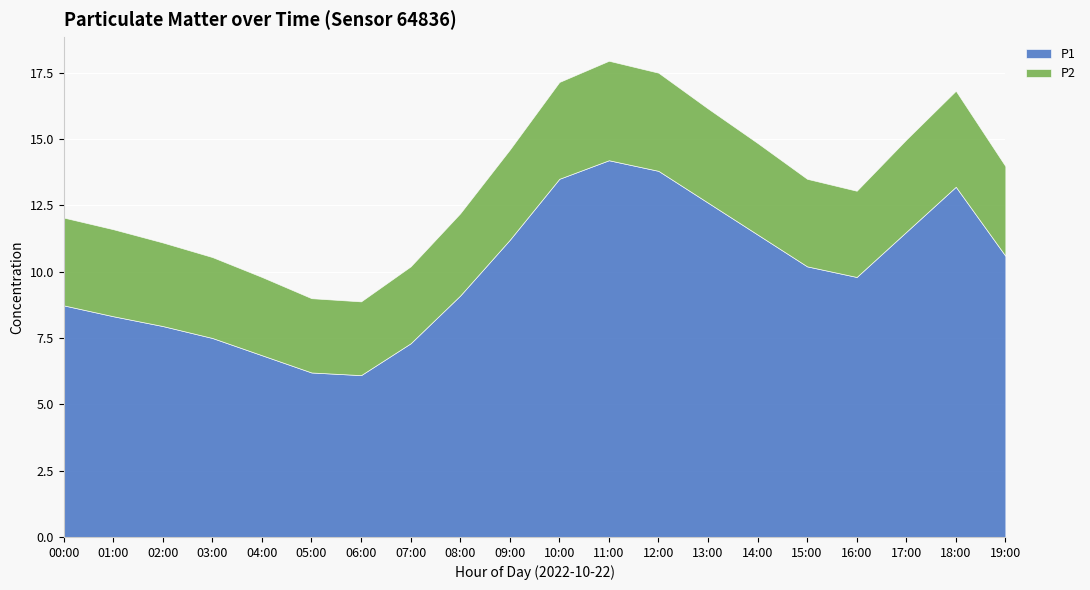

True or false: P2 has a value of 3.4 at 09:00.

True